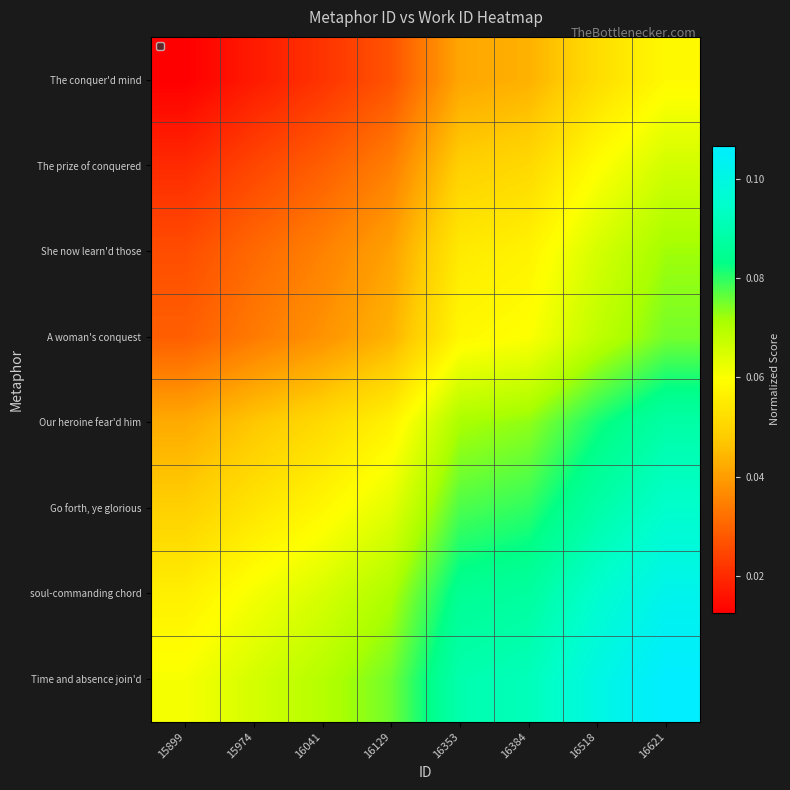

What is the maximum value shown in the chart?

0.1